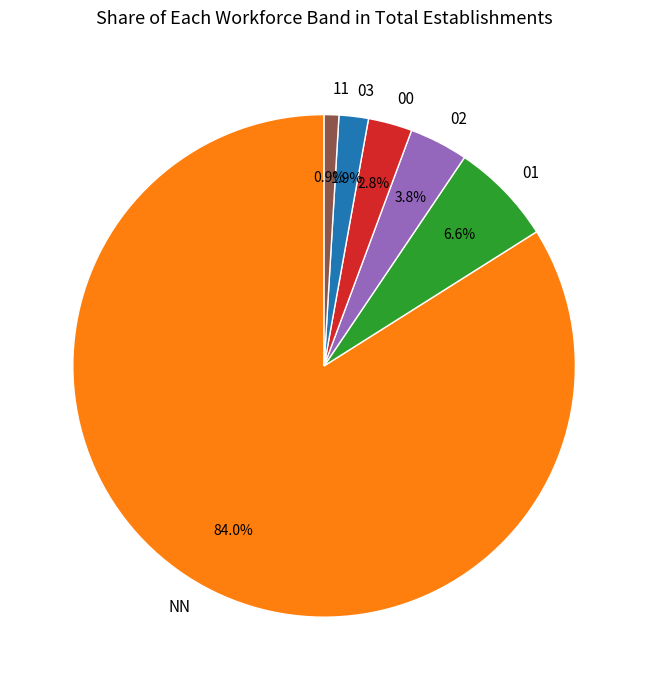

What percentage is NOT represented by 01?

93.4%